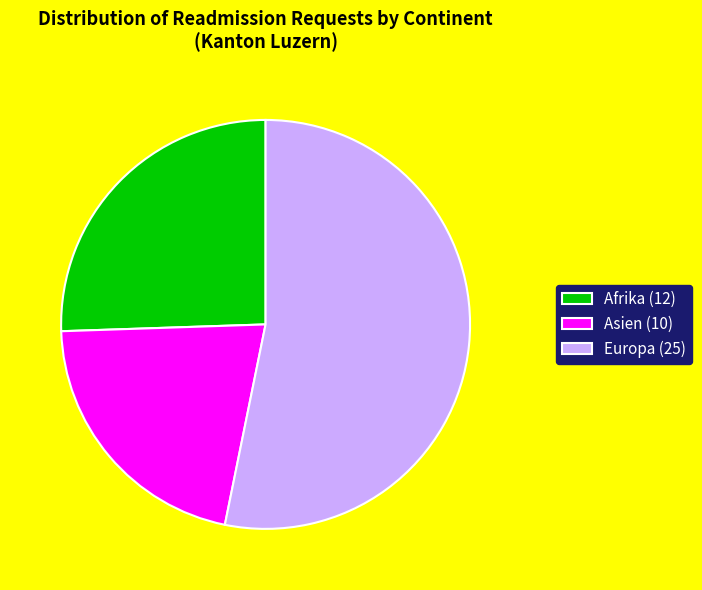

Between Europa (25) and Afrika (12), which is larger?

Europa (25)